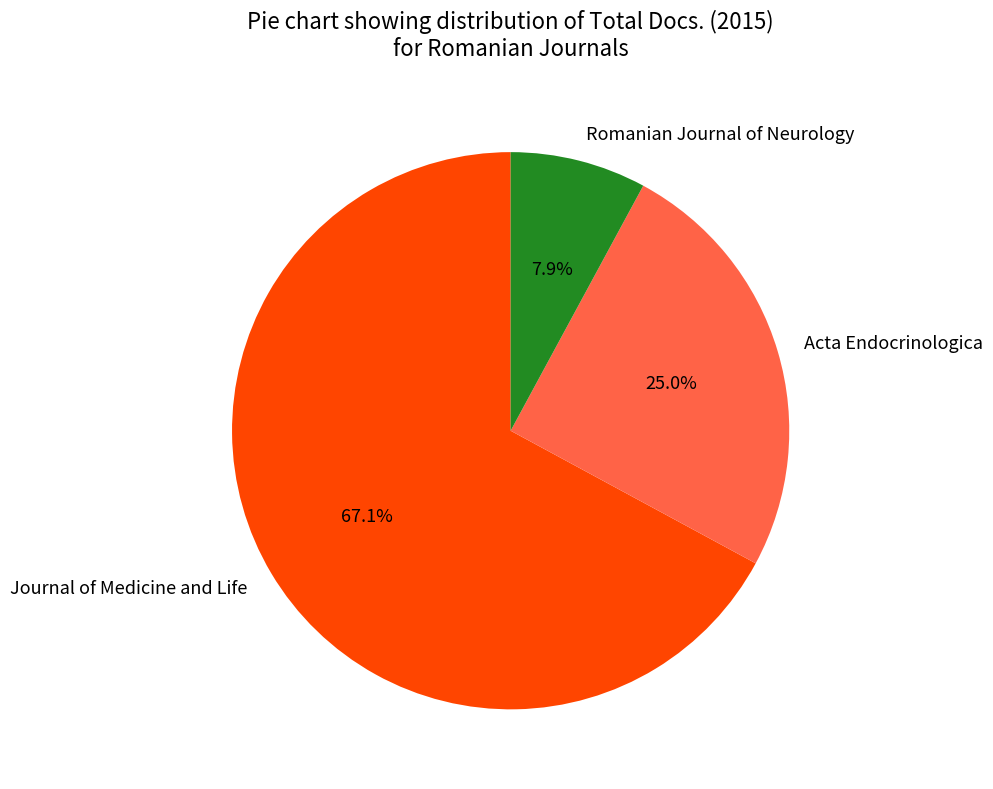

What portion of the pie excludes Acta Endocrinologica?

75.0%